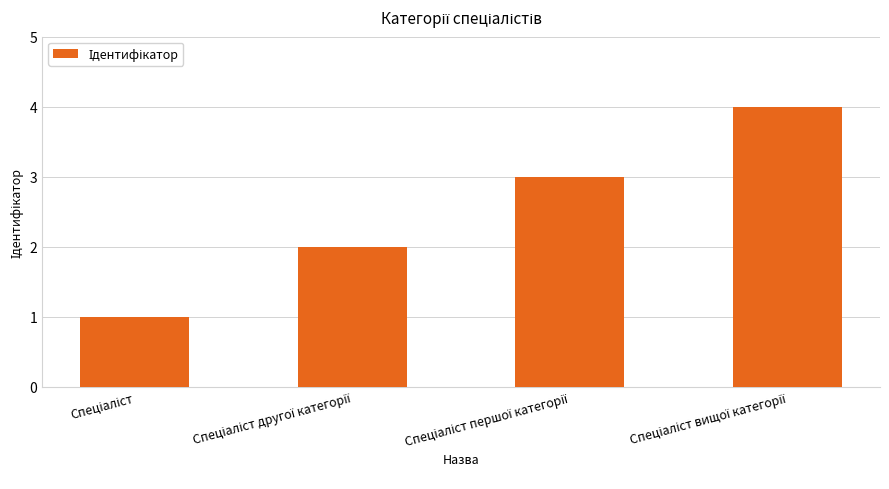

What is the difference between the maximum and minimum values?

3